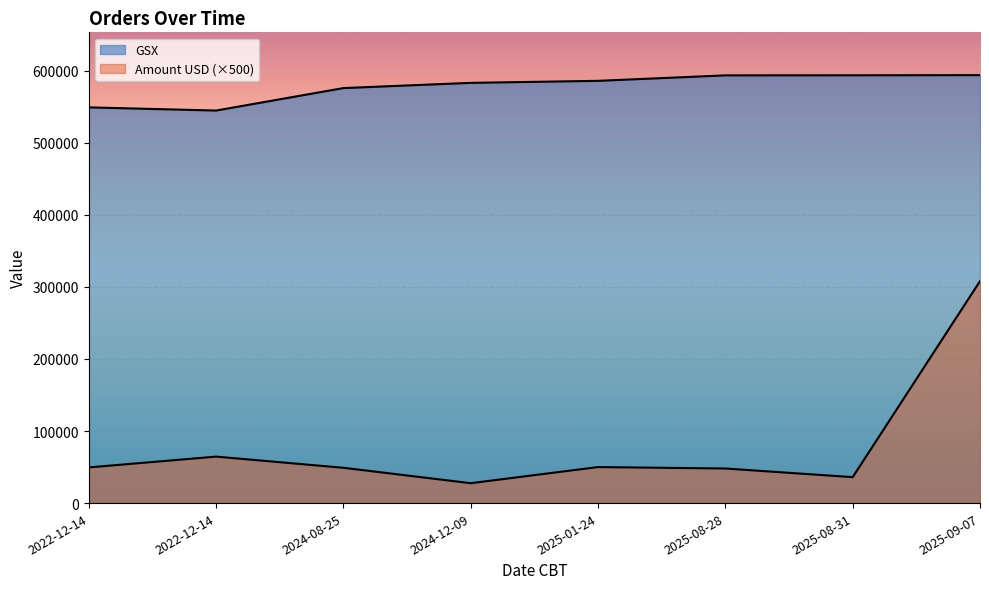

In Amount USD, how many points are lower than both neighbors (excluding endpoints)?

2